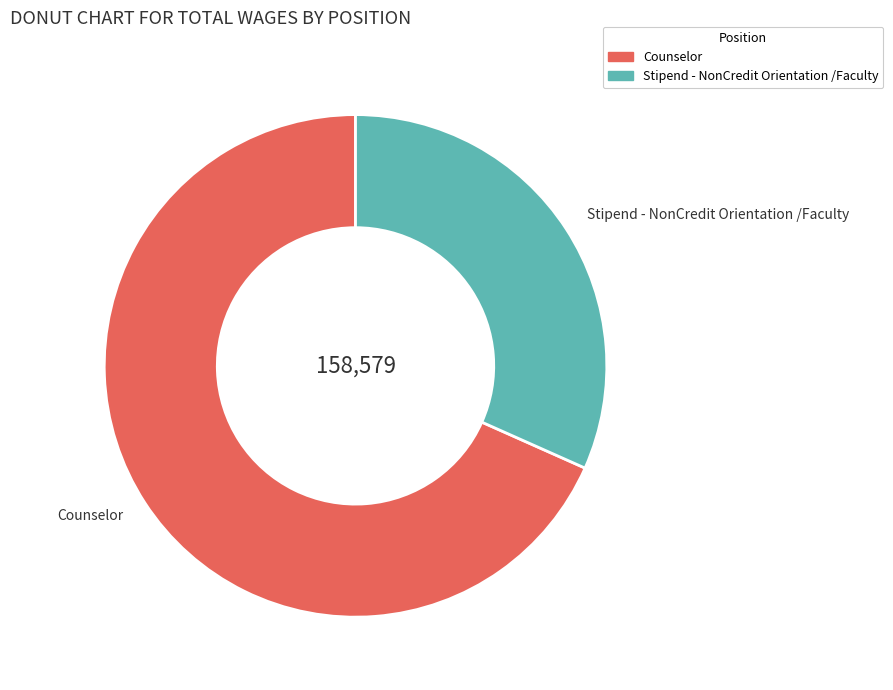

Rank the categories by value from highest to lowest.

Counselor, Stipend - NonCredit Orientation /Faculty